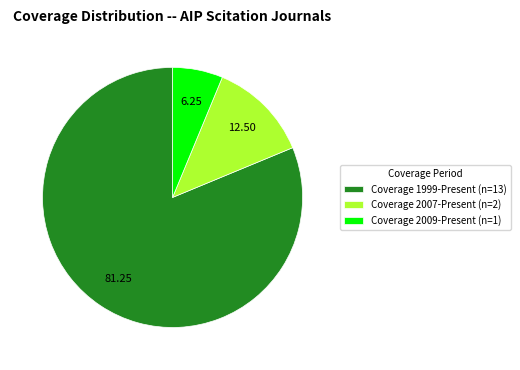

Which has a higher value, Coverage 1999-Present (n=13) or Coverage 2009-Present (n=1)?

Coverage 1999-Present (n=13)